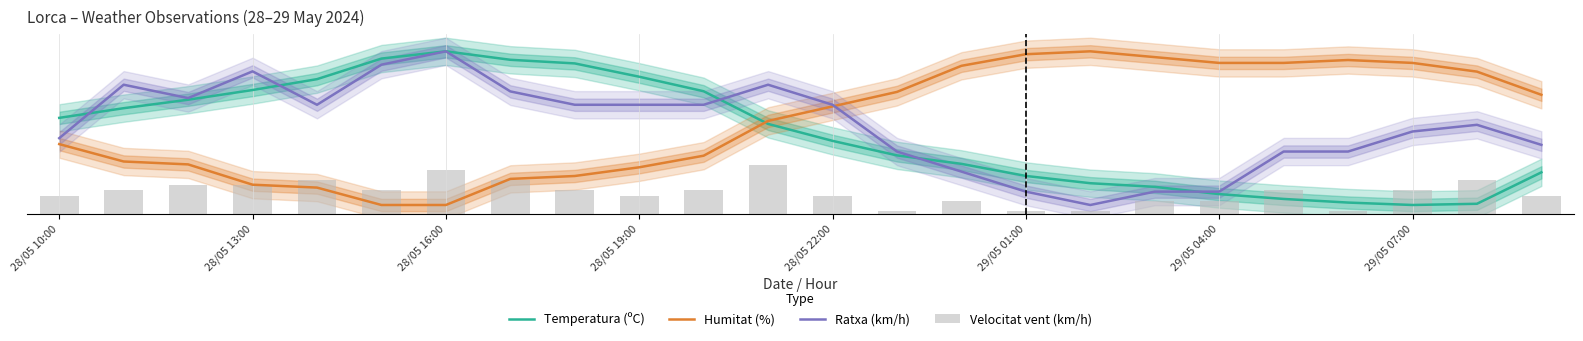

What is the minimum value for Temperatura (ºC)?

5.0